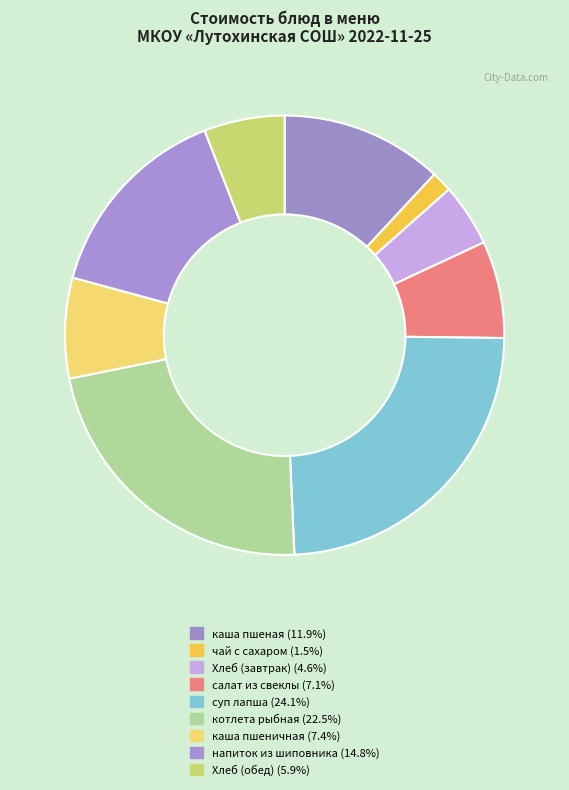

Is there any slice that represents more than half of the pie?

No